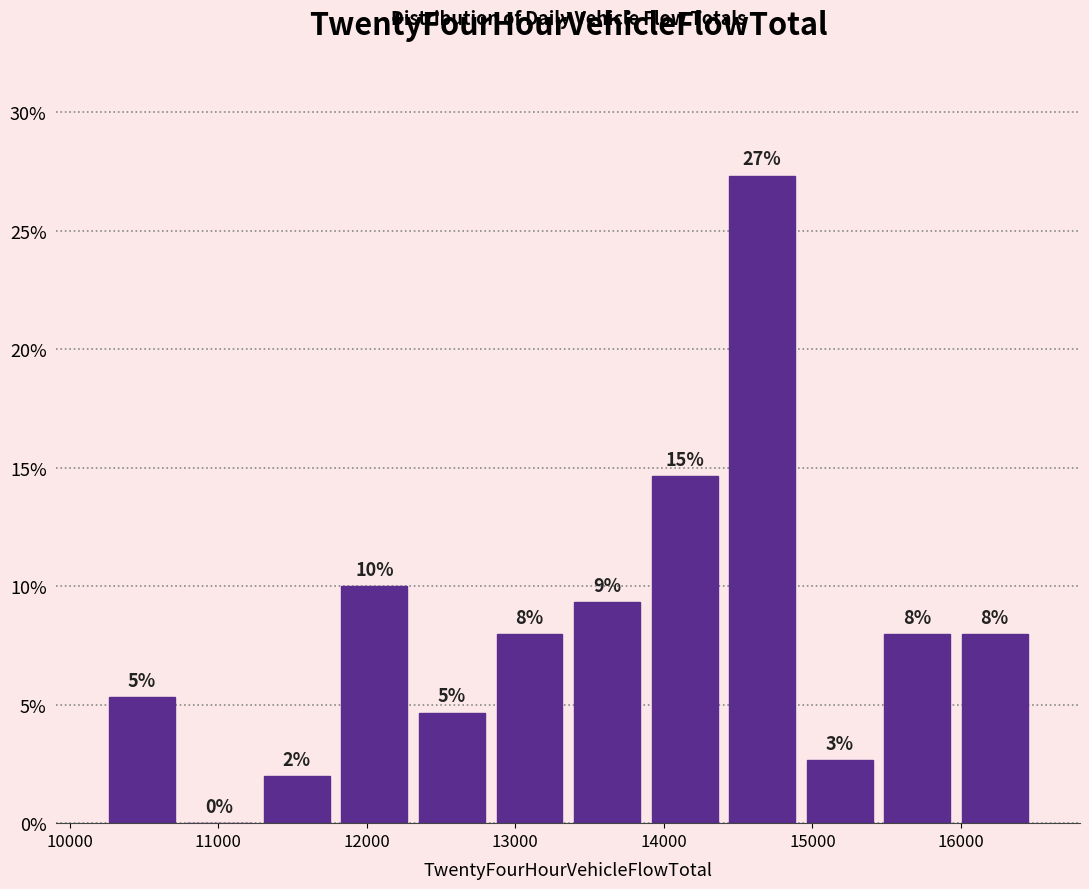

Over which range of the x-axis is the bar tallest?

14400 to 14900